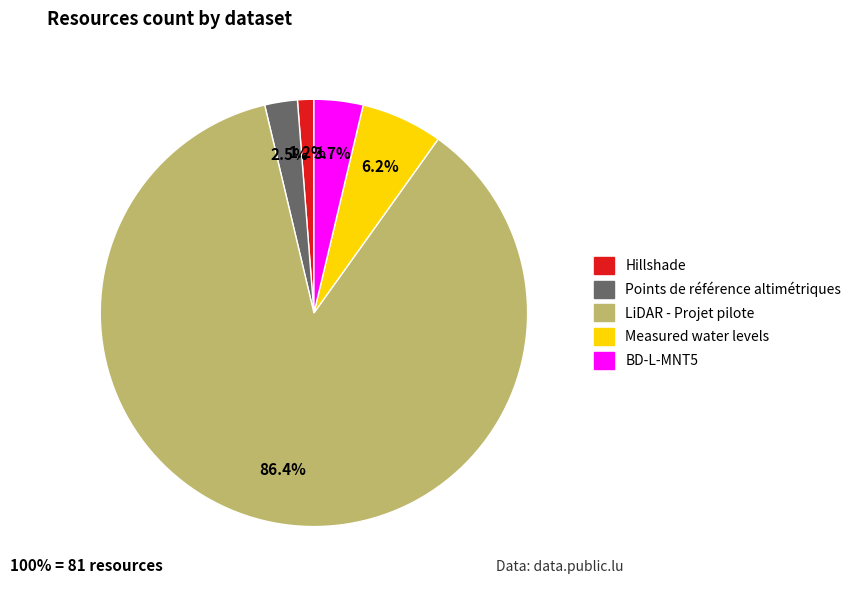

Is there a majority slice in this chart?

Yes